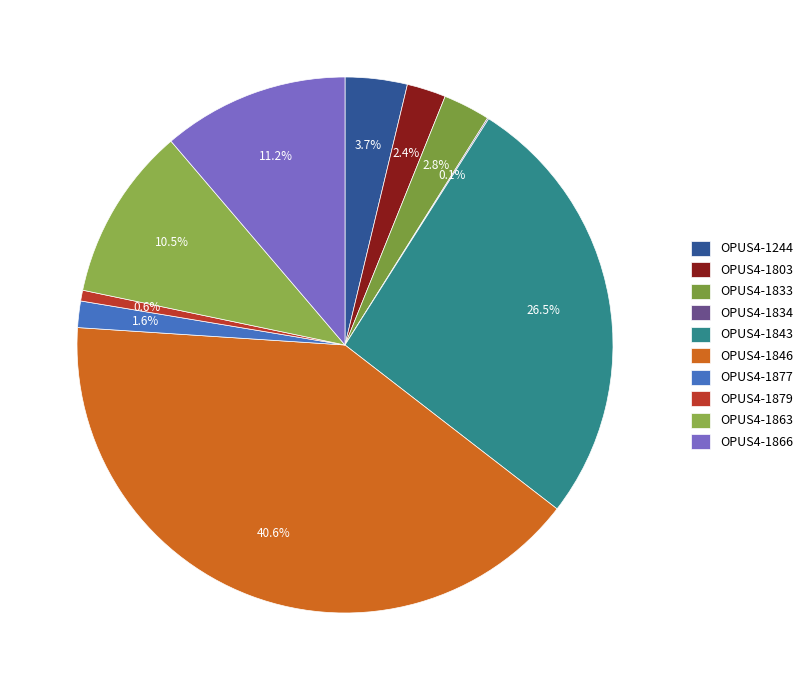

To the nearest percent, what is the average slice percentage?

10%